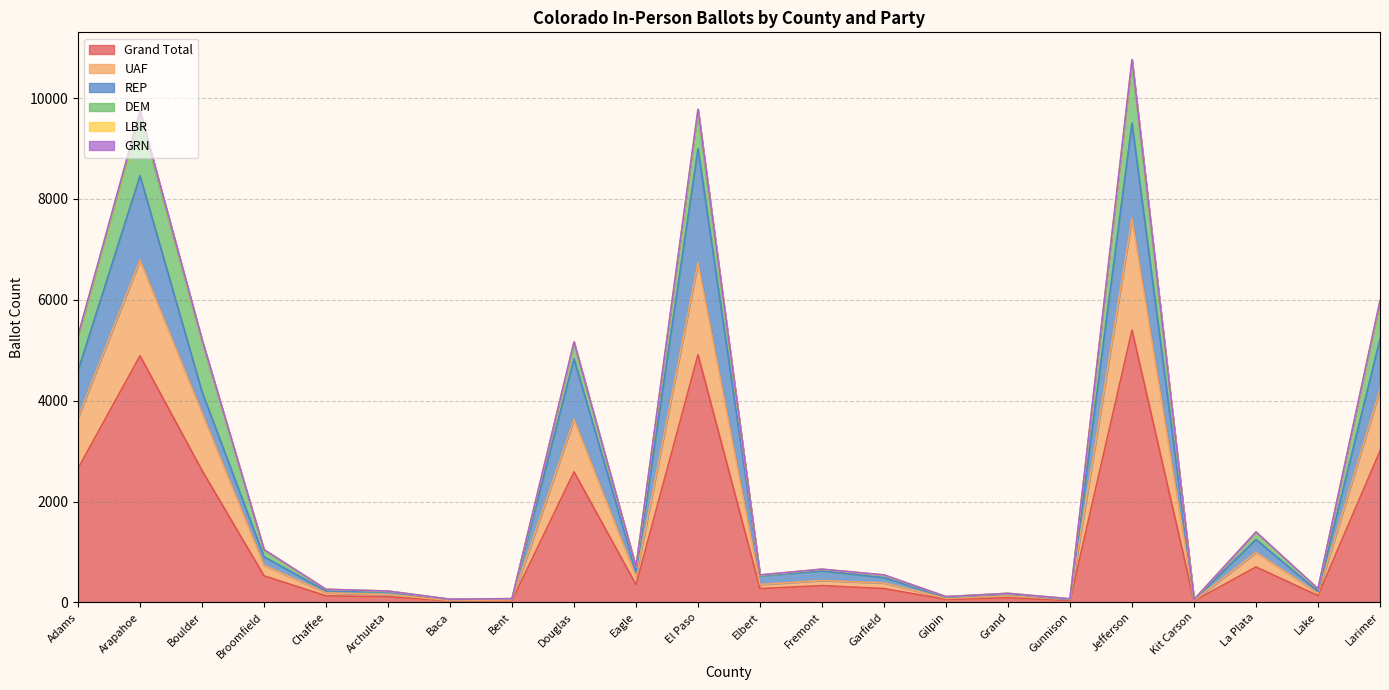

What is the highest value of the Grand Total series?

5398